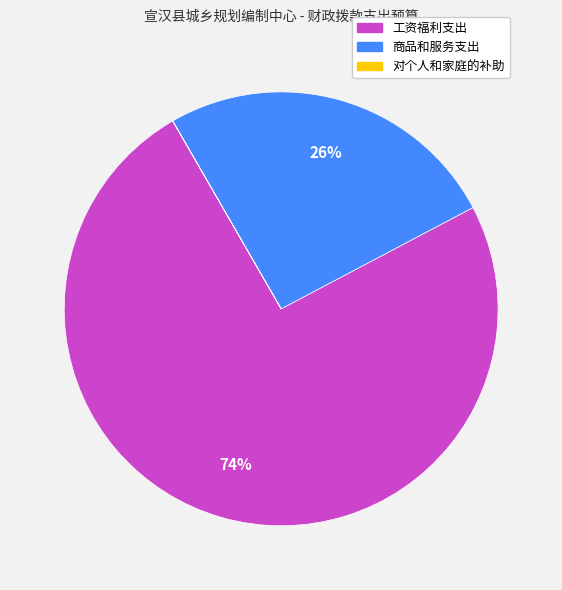

Which category has the biggest portion of the pie?

工资福利支出